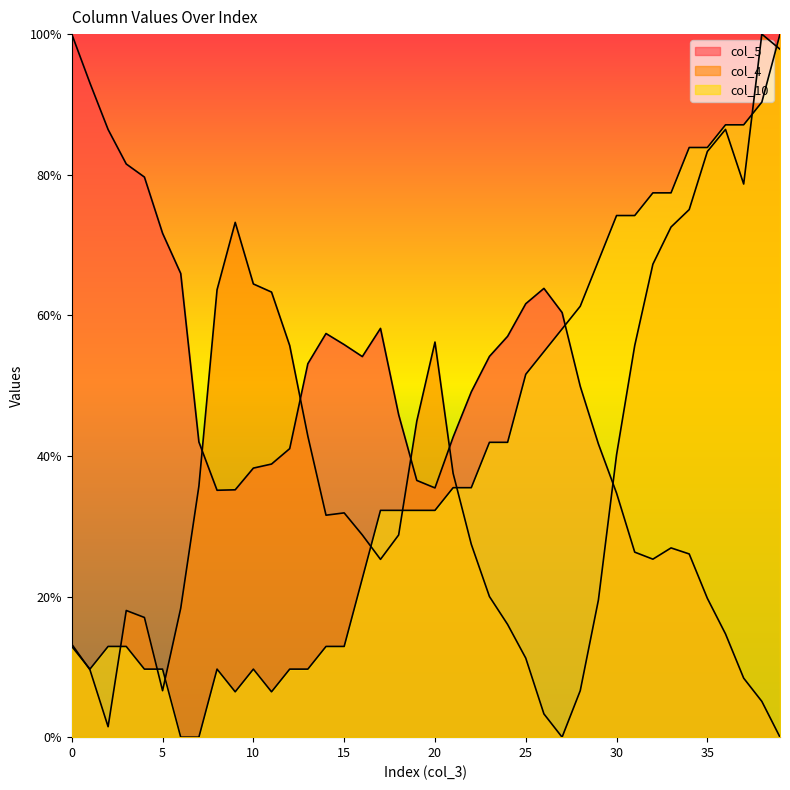

The value of col_10 at 8 is 3.2. True or false?

False